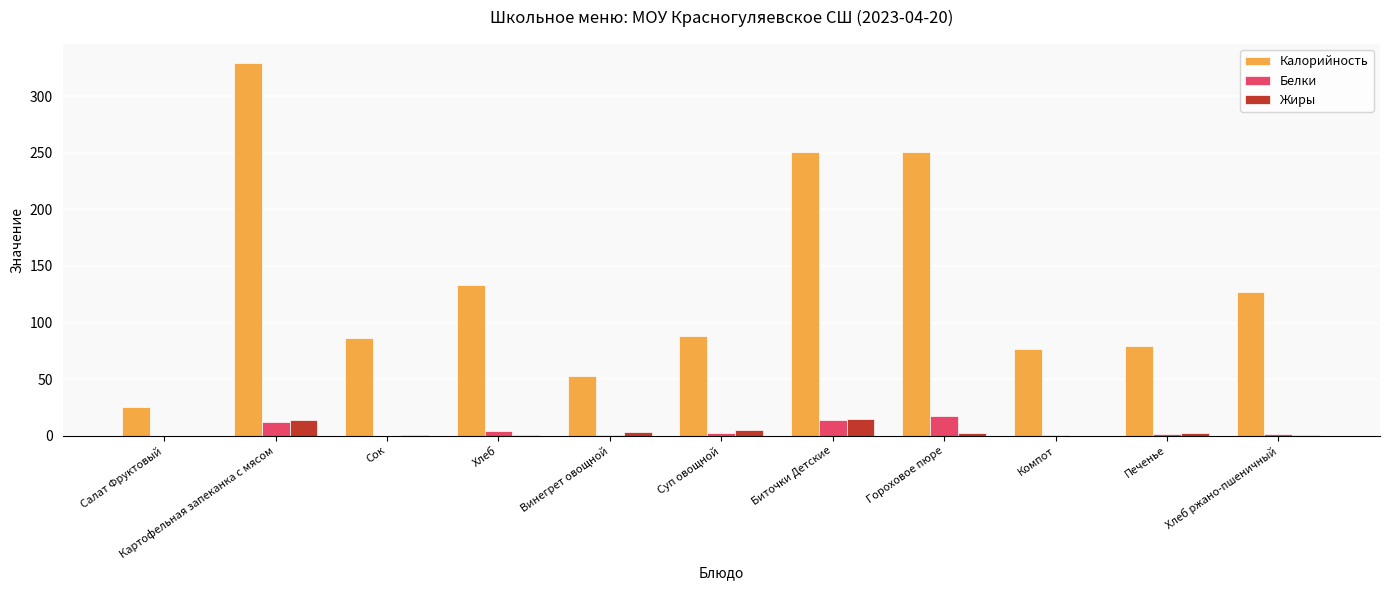

At which category does the chart reach its peak across all series?

Картофельная запеканка с мясом